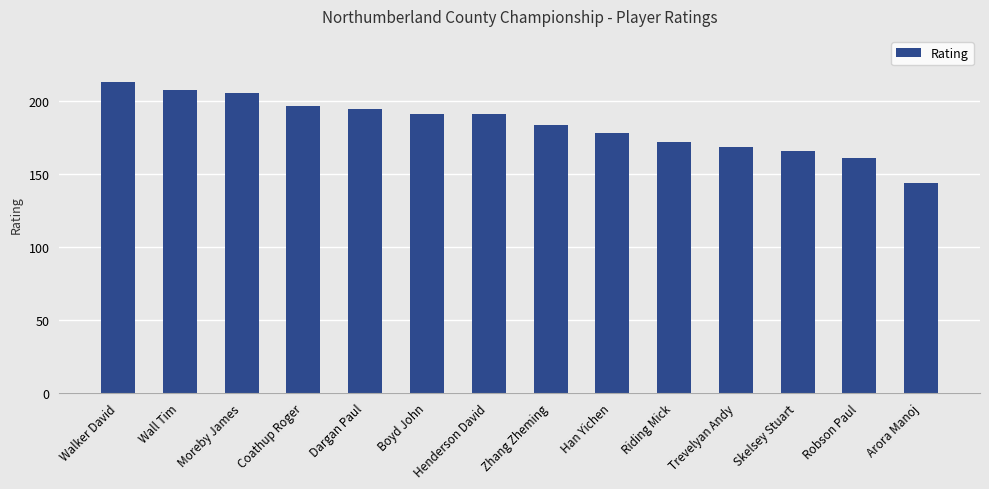

What is the label of the 11th bar from the right?

Coathup Roger